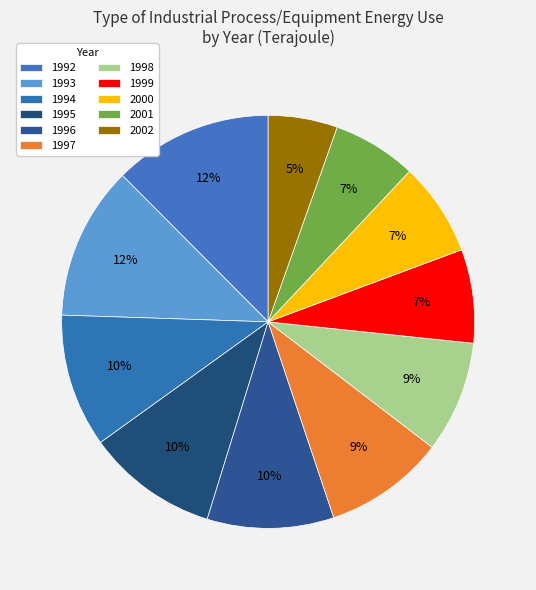

How many slices are in this pie chart?

11